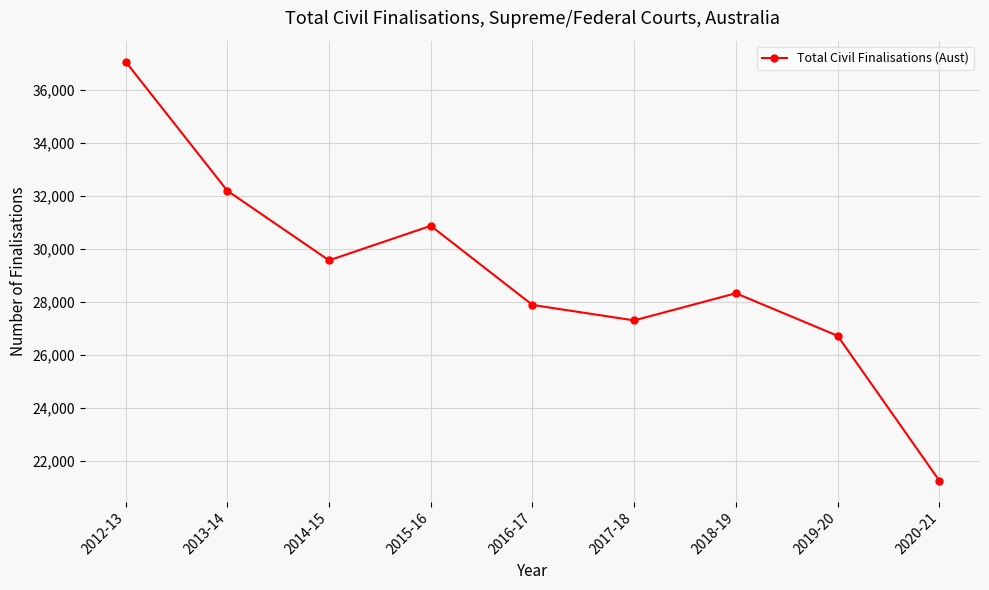

Reading left to right, extract all data points from this chart.

2012-13=37057	2013-14=32186	2014-15=29558	2015-16=30861	2016-17=27876	2017-18=27293	2018-19=28317	2019-20=26712	2020-21=21247